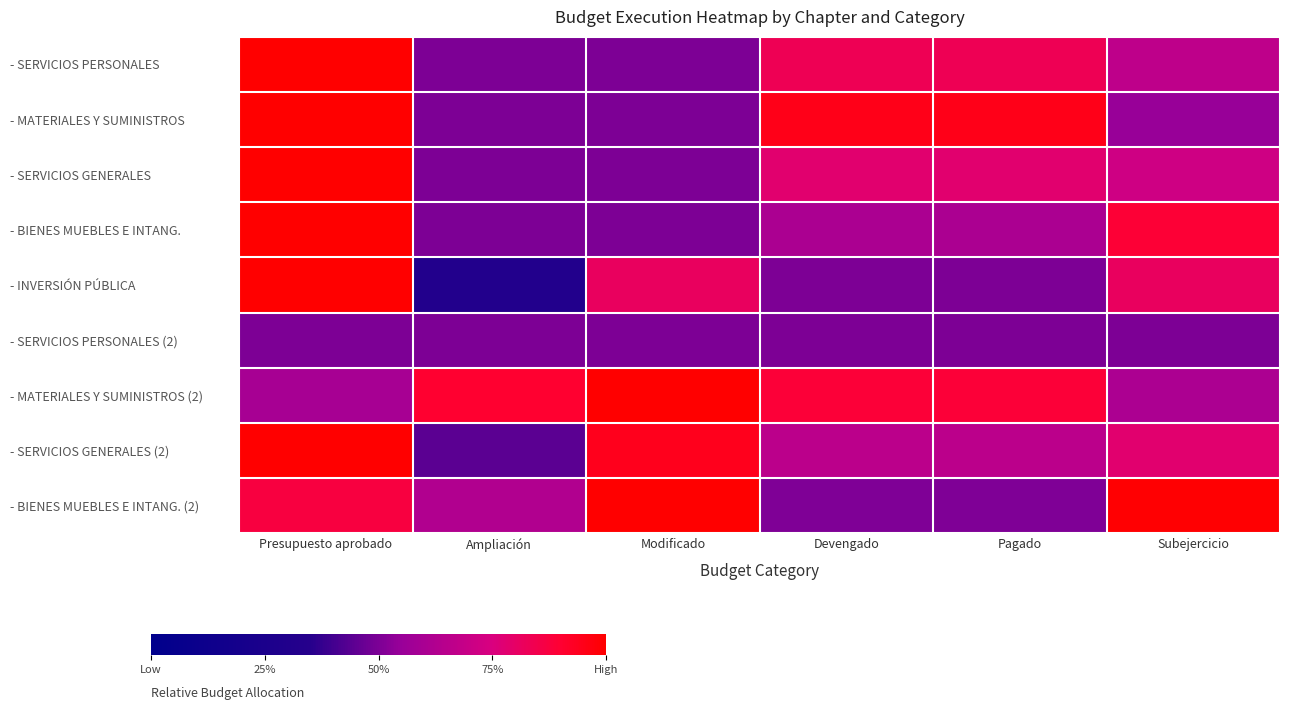

At which category is the sum across all series the highest?

Presupuesto aprobado